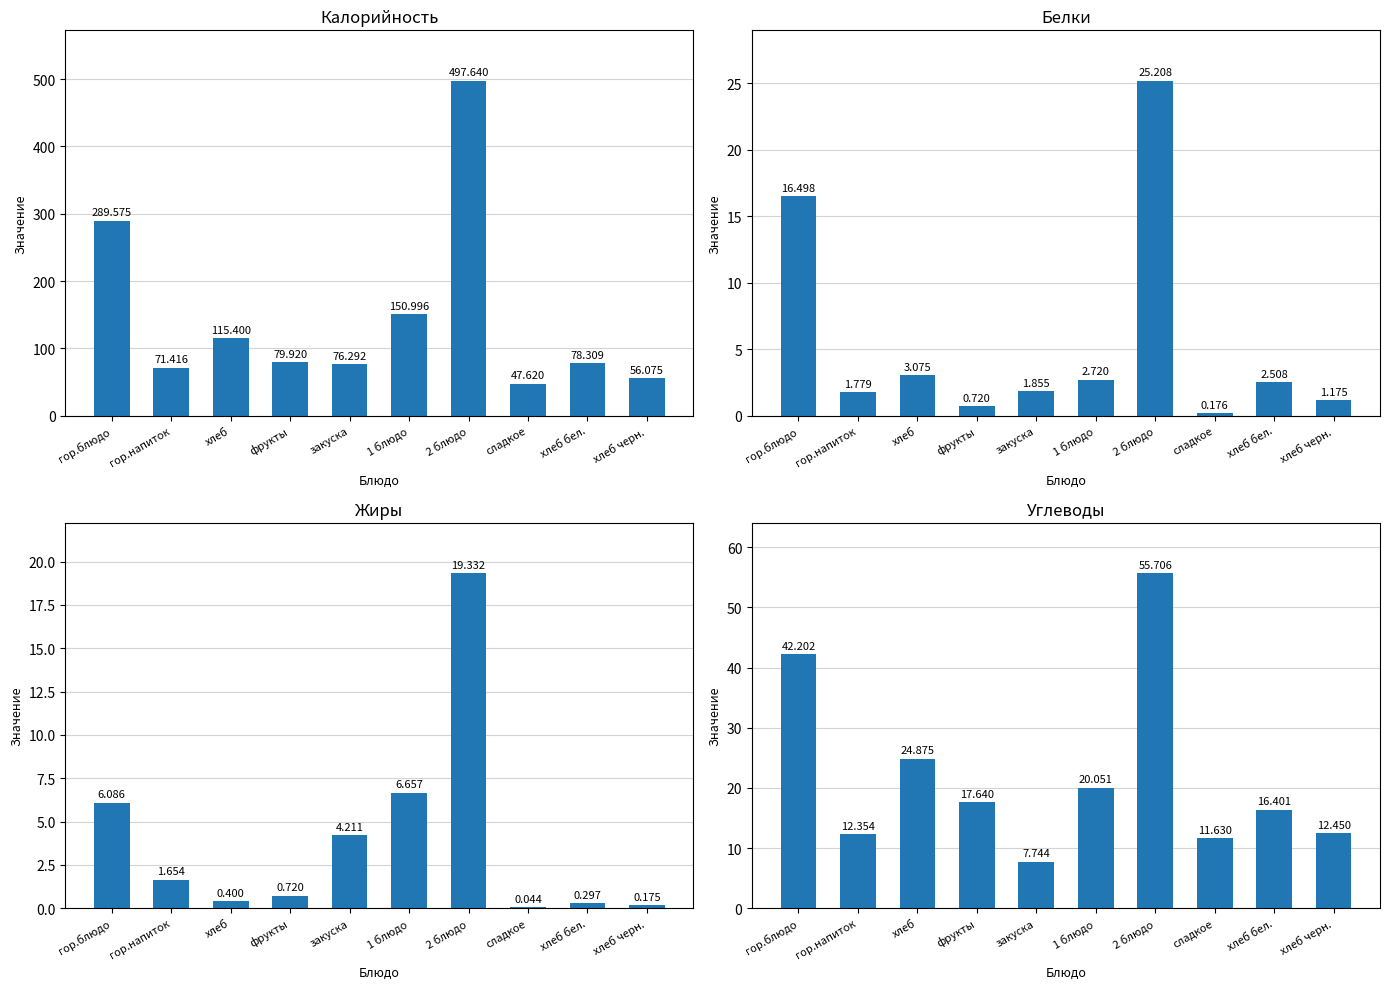

Which series has the largest range (max minus min)?

Калорийность